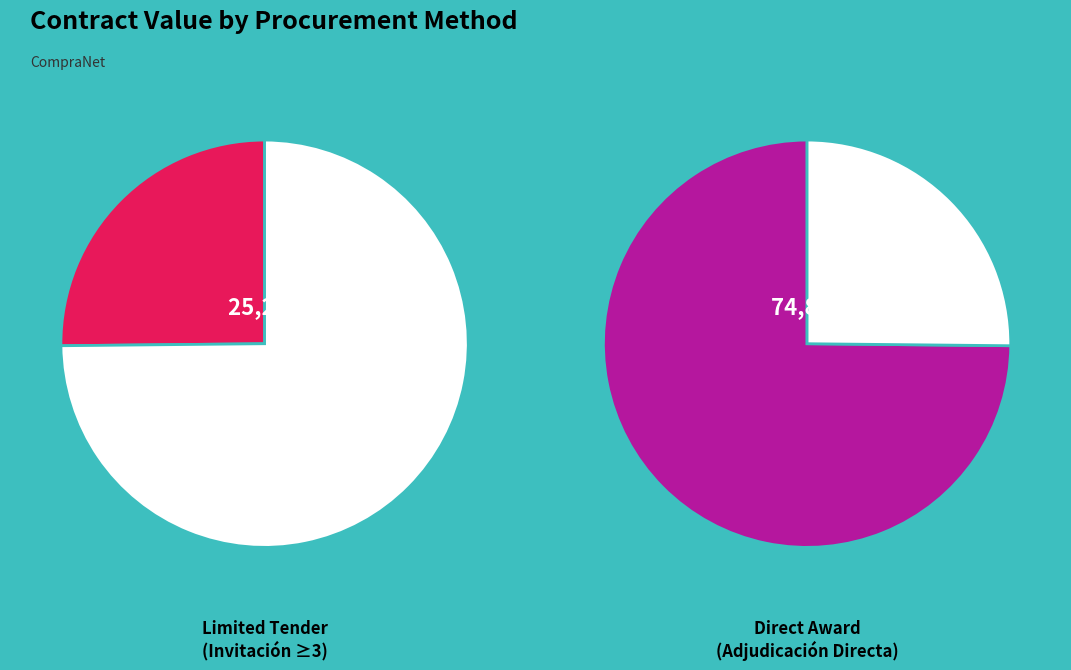

The limited slice represents 36% of the pie. True or false?

False